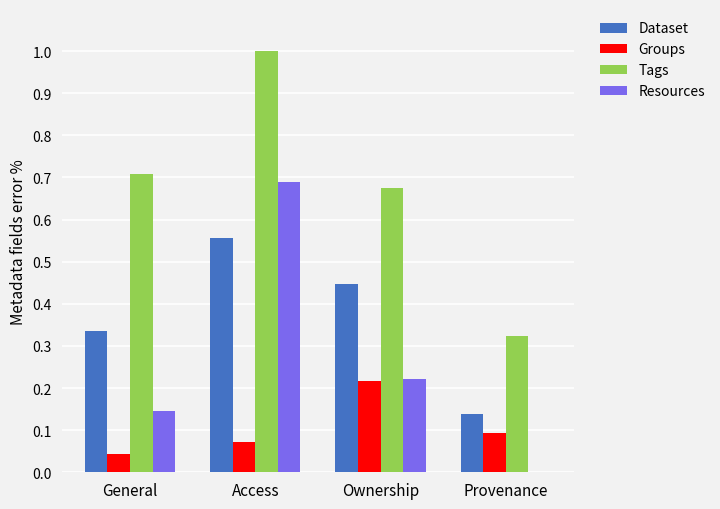

How many groups of bars are there?

4